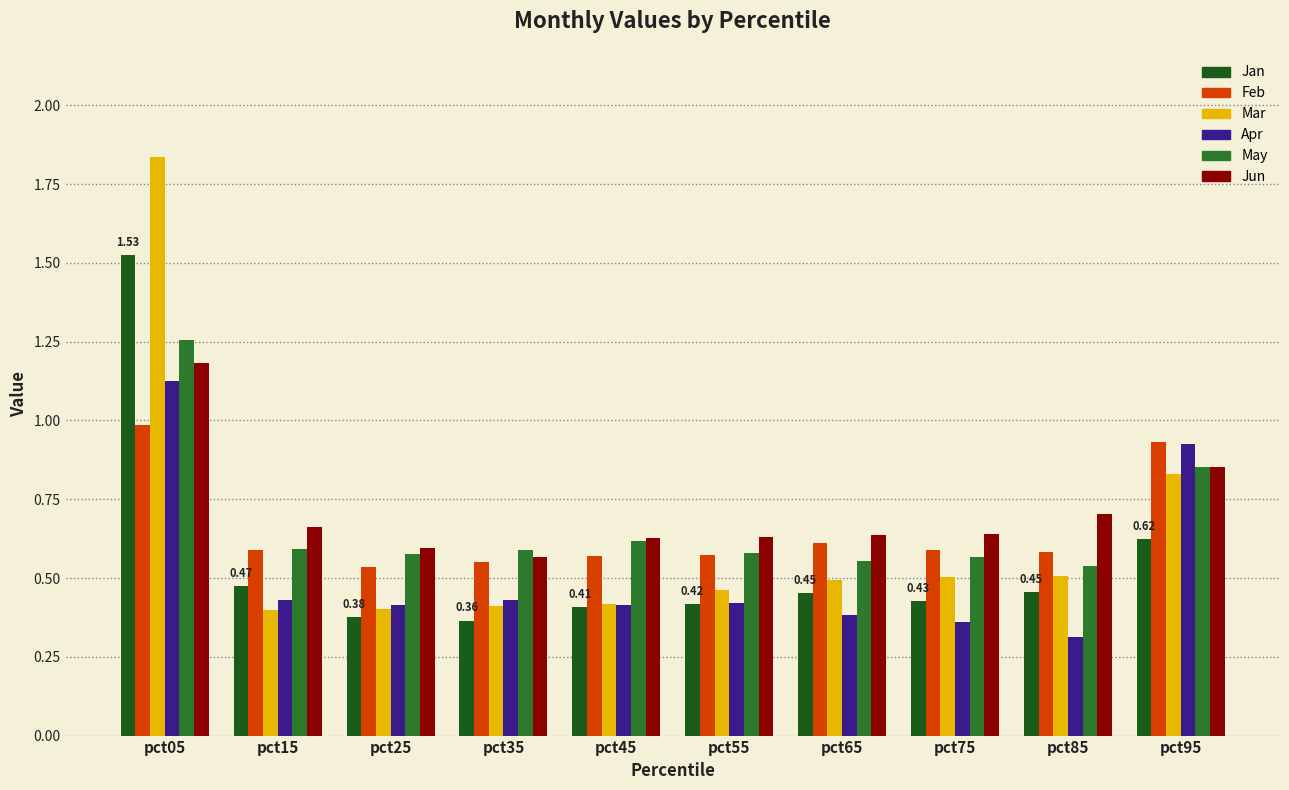

Which series changed the most between pct05 and pct75?

Mar